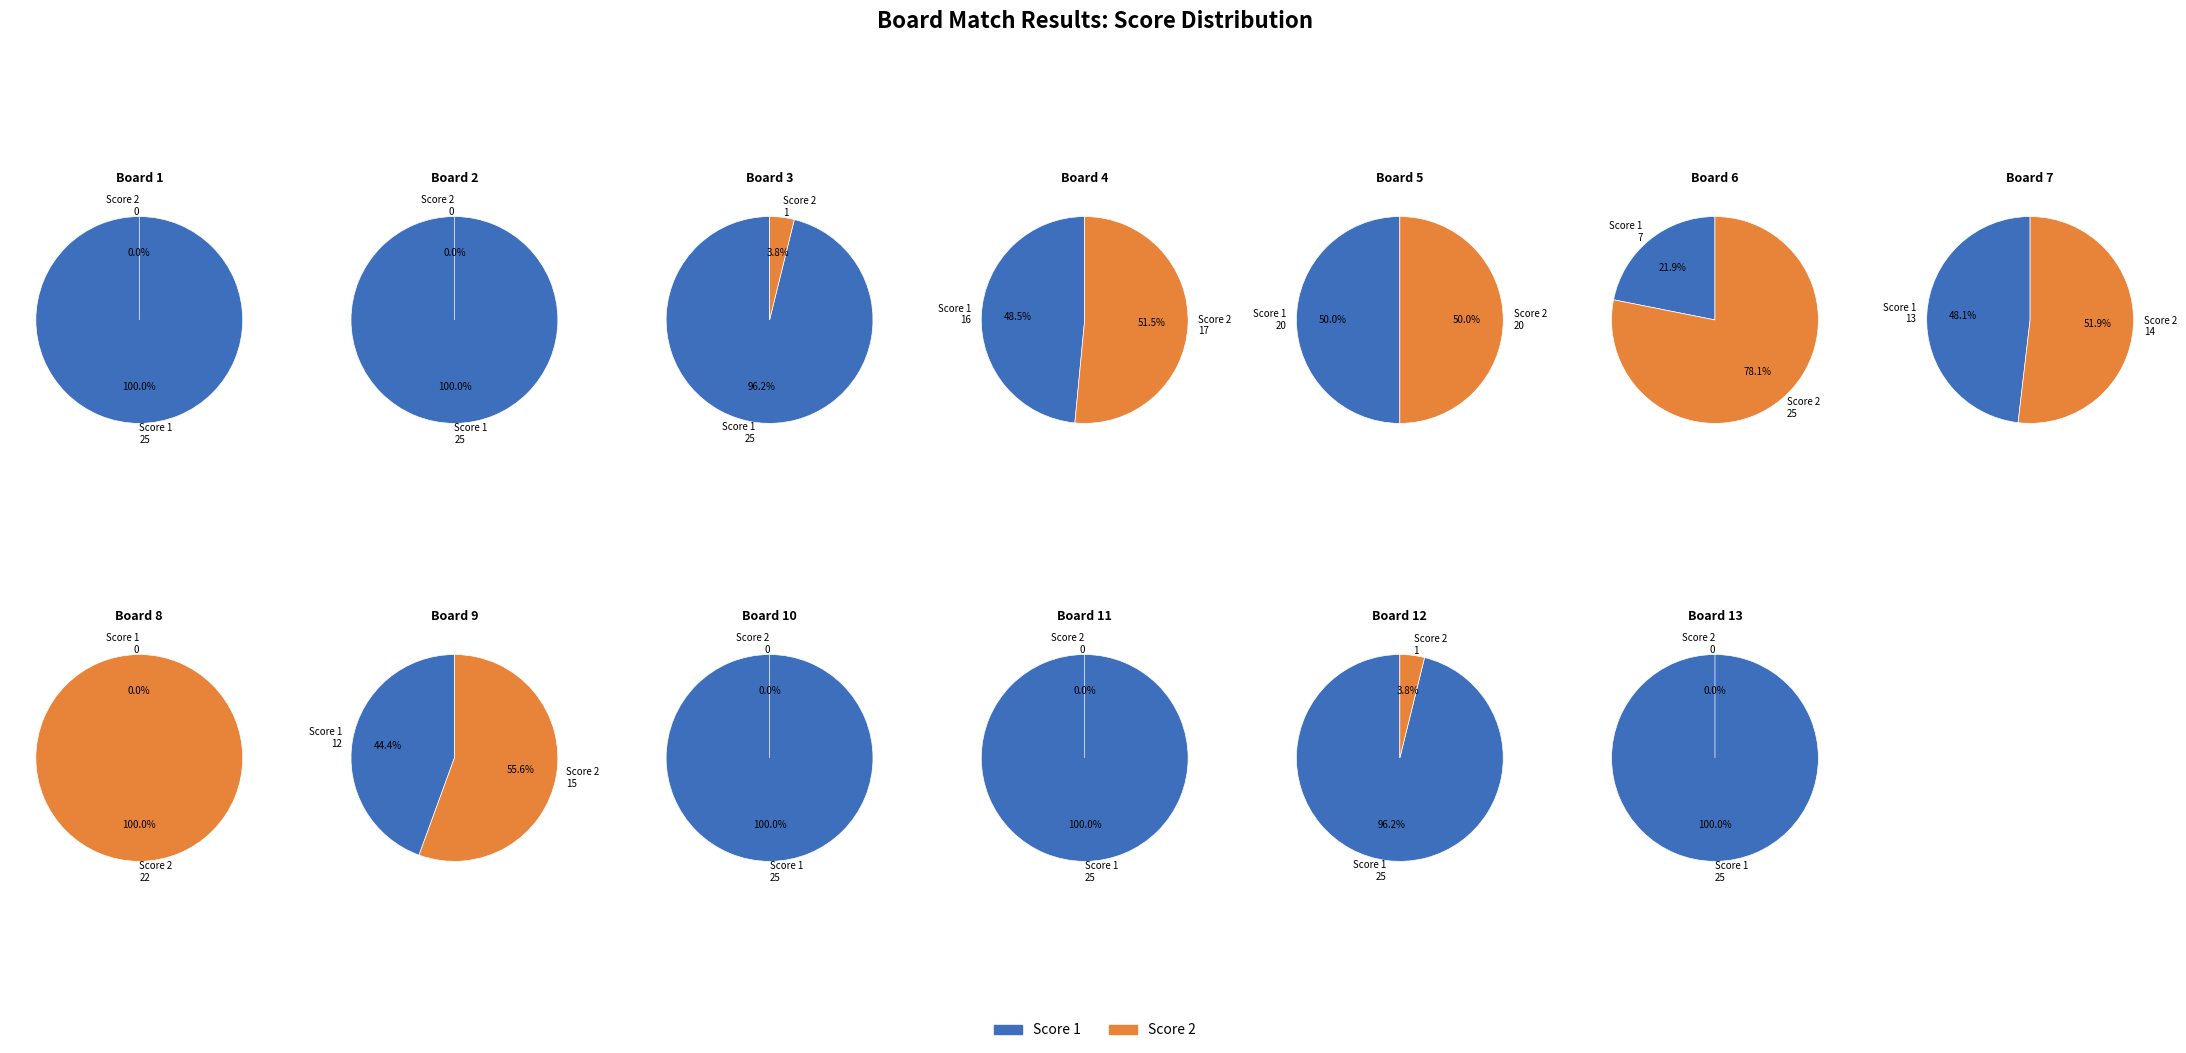

Does any single category account for the majority?

No